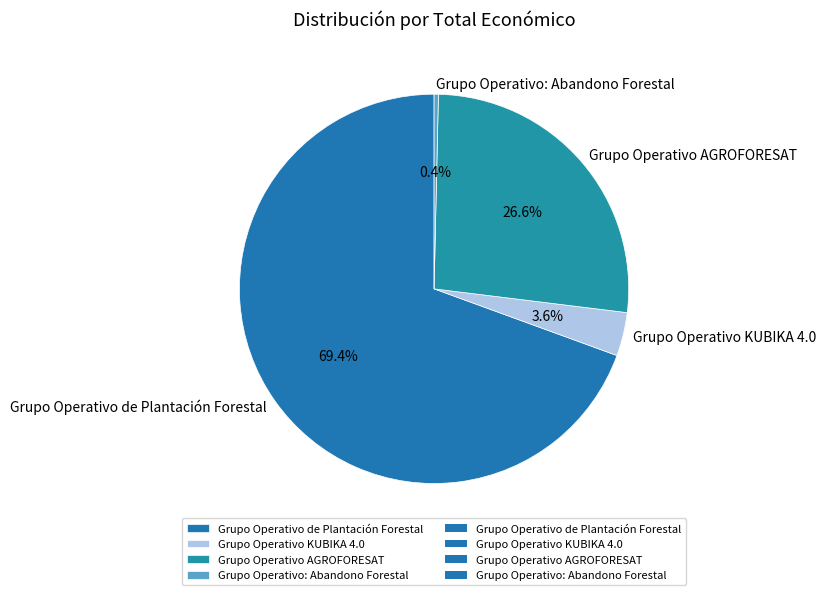

Rank the categories by value from lowest to highest.

Grupo Operativo: Abandono Forestal, Grupo Operativo KUBIKA 4.0, Grupo Operativo AGROFORESAT, Grupo Operativo de Plantación Forestal